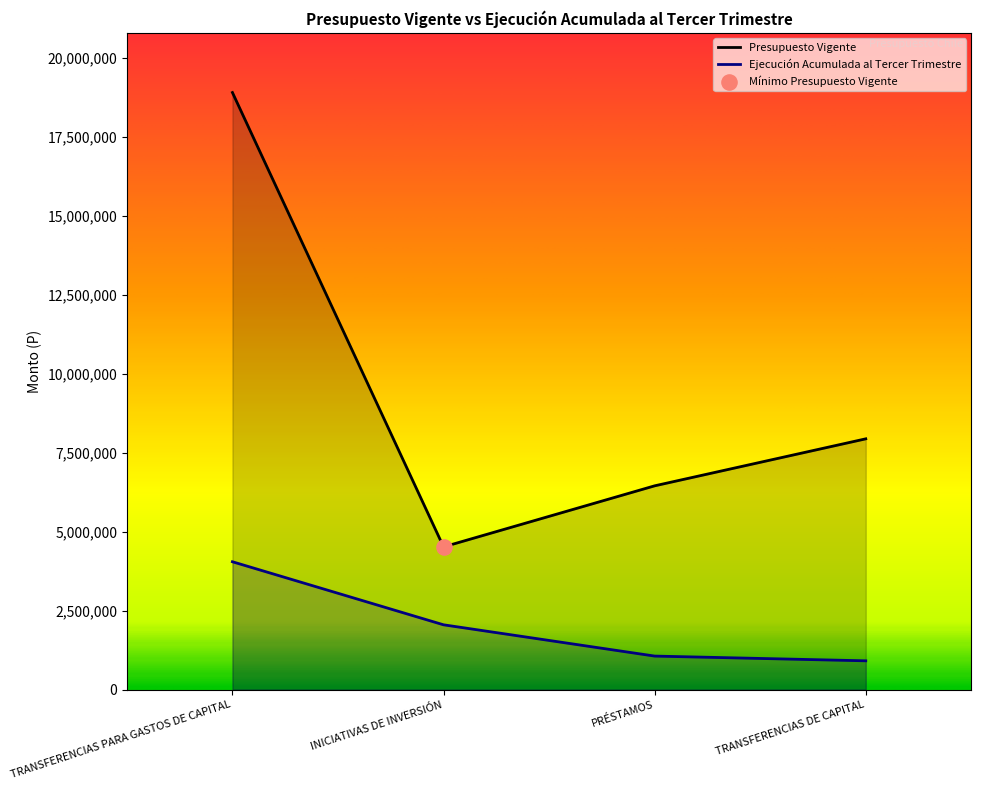

Which series has the largest total across all categories?

Presupuesto Vigente